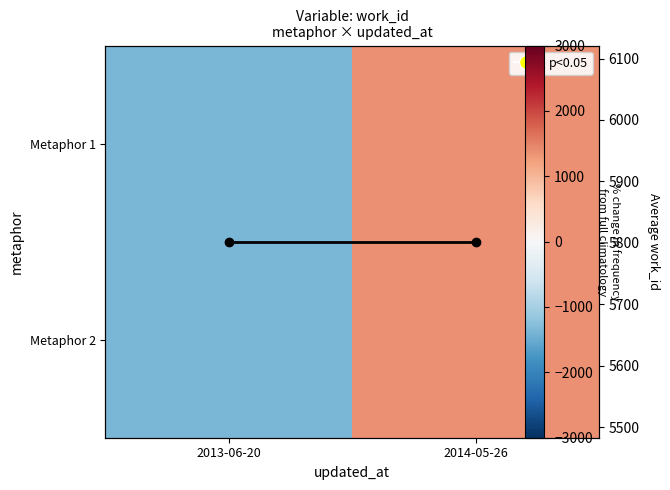

True or false: avg work_id has a value of 2365 at 2013-06-20.

False